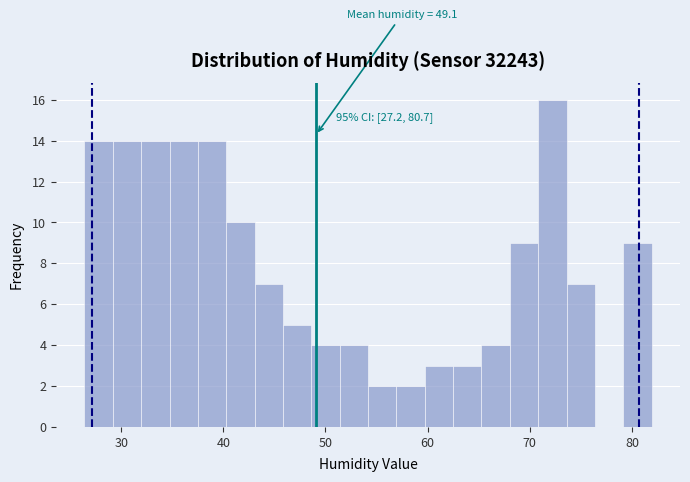

Around what value on the x-axis is the tallest bar? Give the approximate position of its centre, as read against the axis.

72